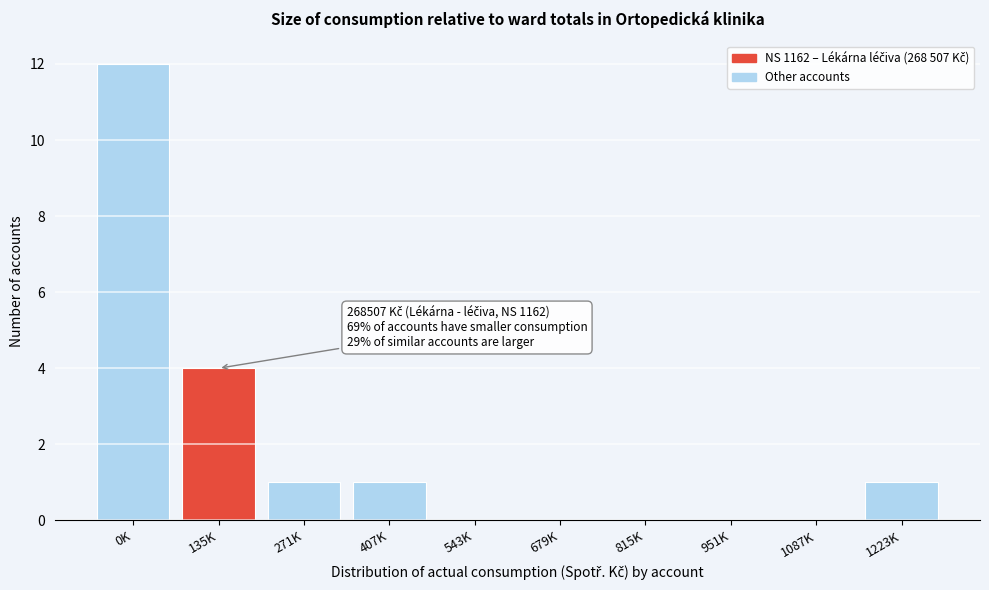

Reading right to left, transcribe all the data shown in this chart.

1223K=1	1087K=0	951K=0	815K=0	679K=0	543K=0	407K=1	271K=1	135K=4	0K=12